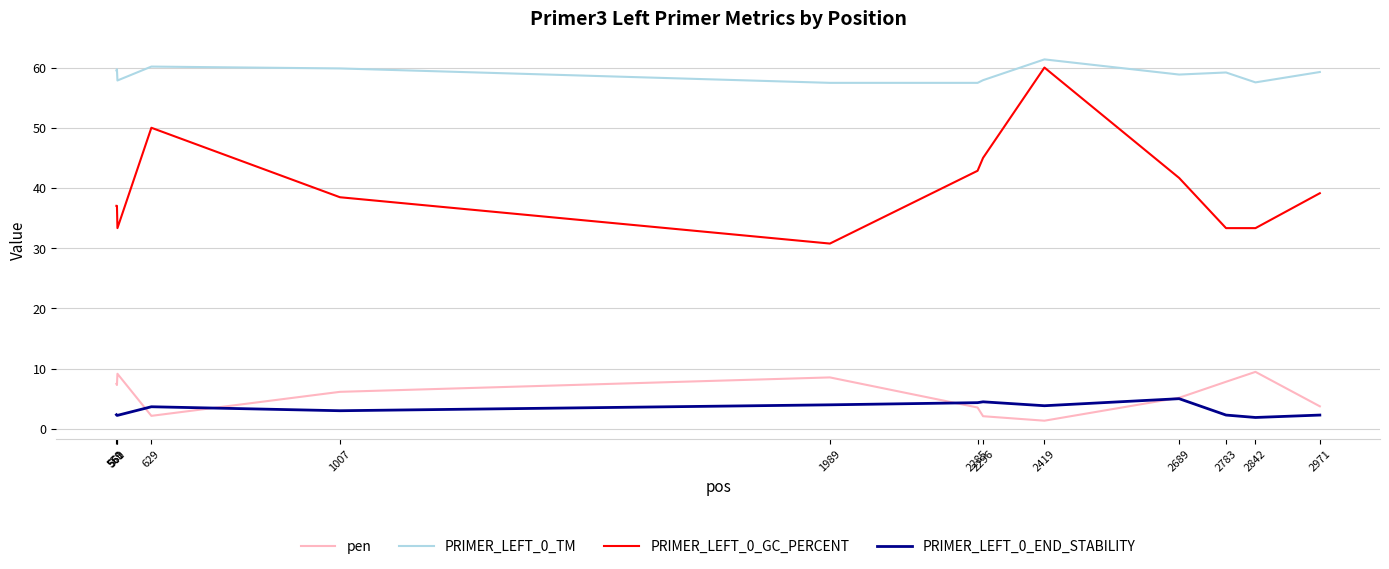

True or false: PRIMER_LEFT_0_TM has more than 2 points higher than both neighbors.

True